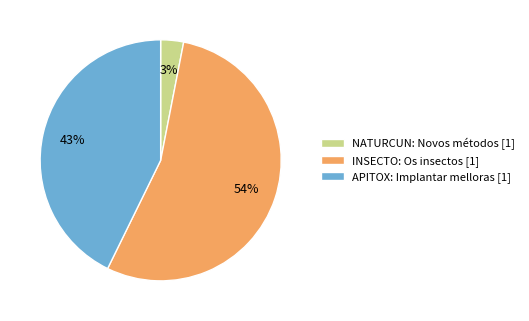

Which slice represents more than half of the pie?

INSECTO